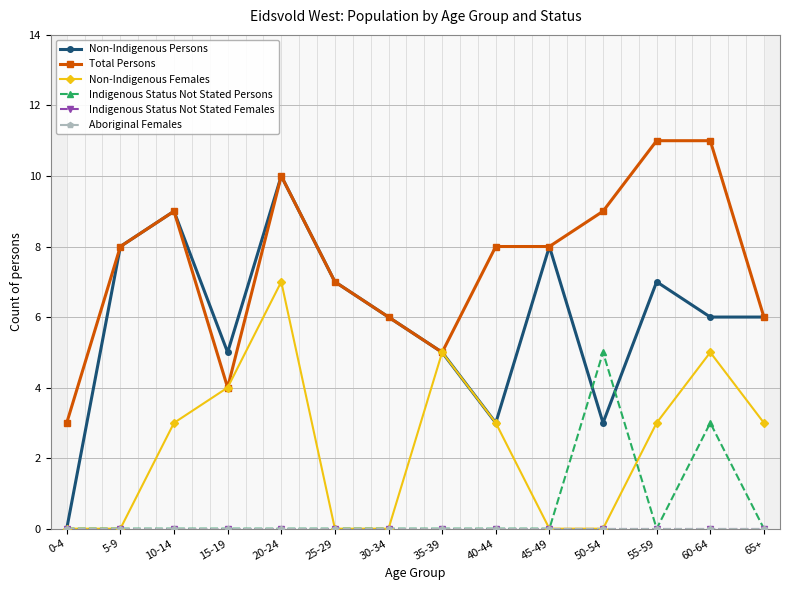

At which label is Aboriginal Females closest to 0?

0-4